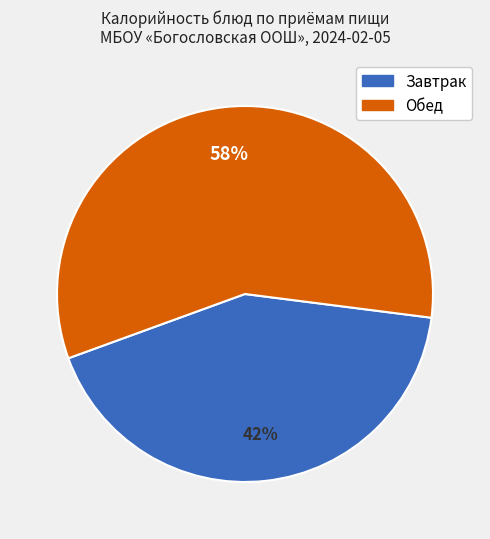

Is there any slice that represents more than half of the pie?

Yes